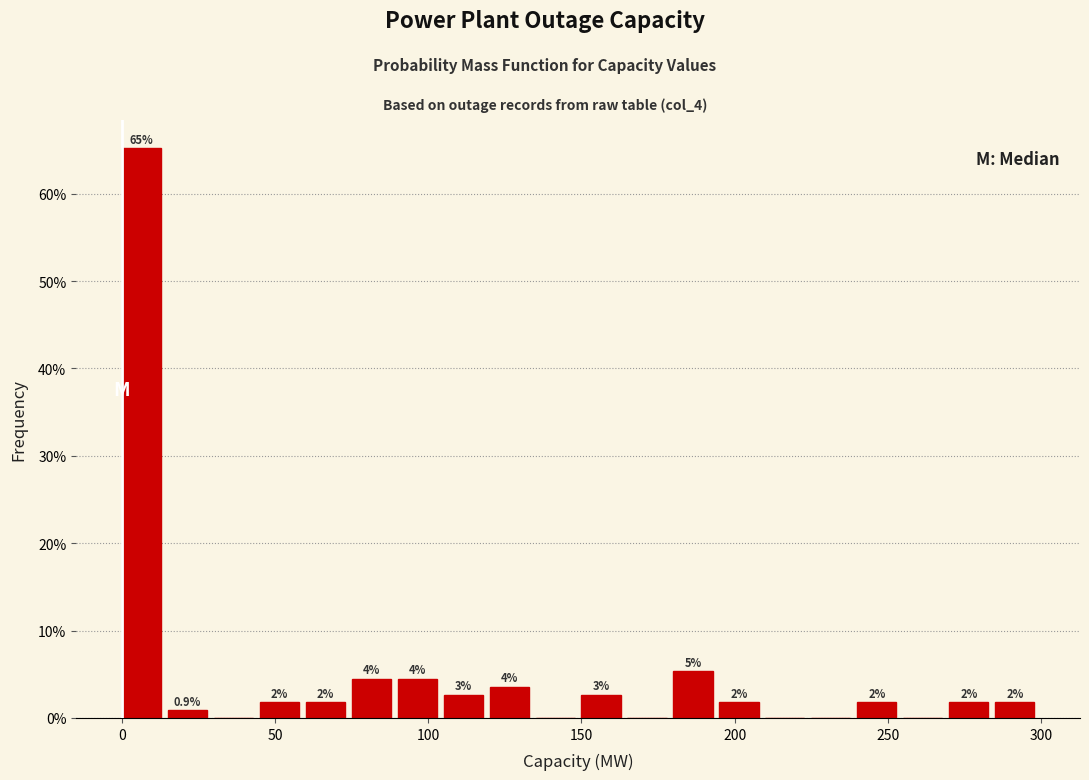

Around what value on the x-axis is the tallest bar? Give the approximate position of its centre, as read against the axis.

5